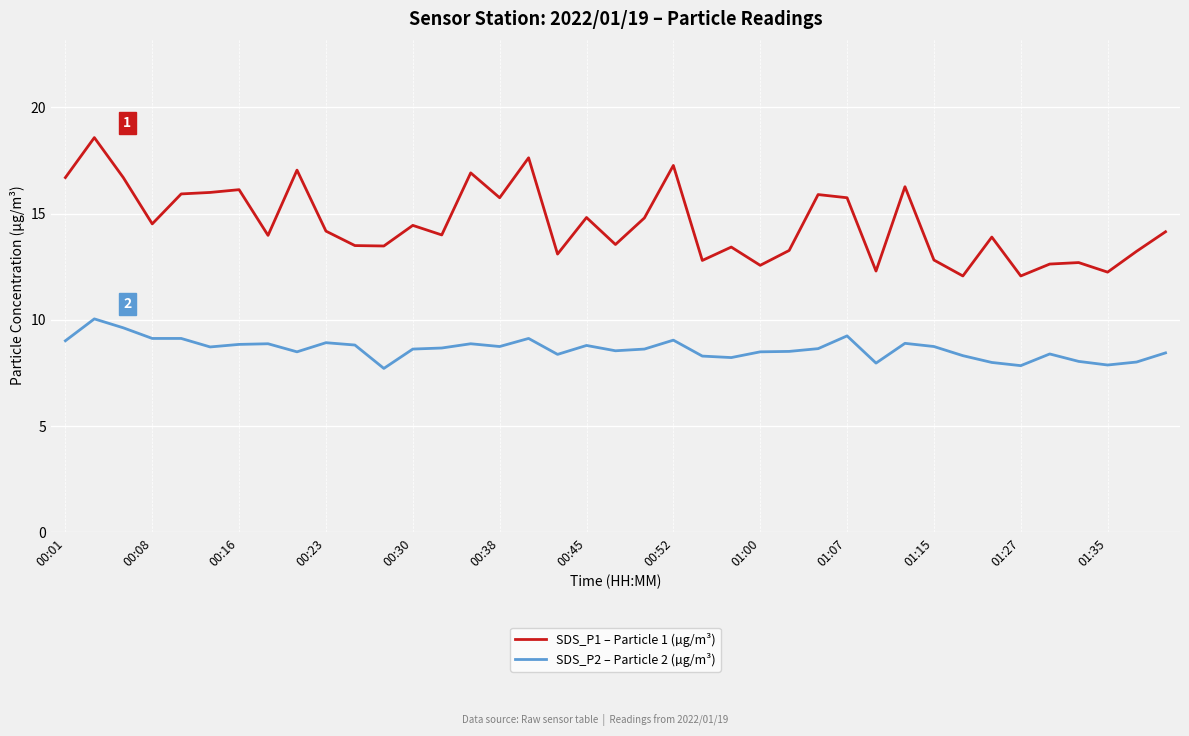

List the series in order of their overall mean, lowest first.

SDS_P2 – Particle 2 (µg/m³), SDS_P1 – Particle 1 (µg/m³)